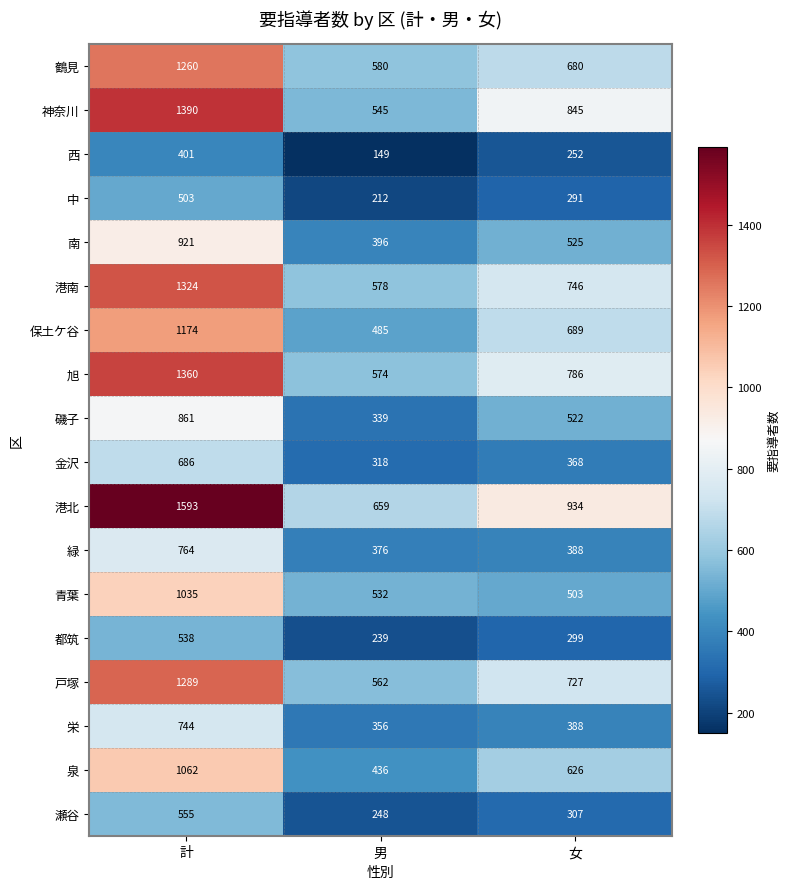

Which label corresponds to the largest value in the chart?

計